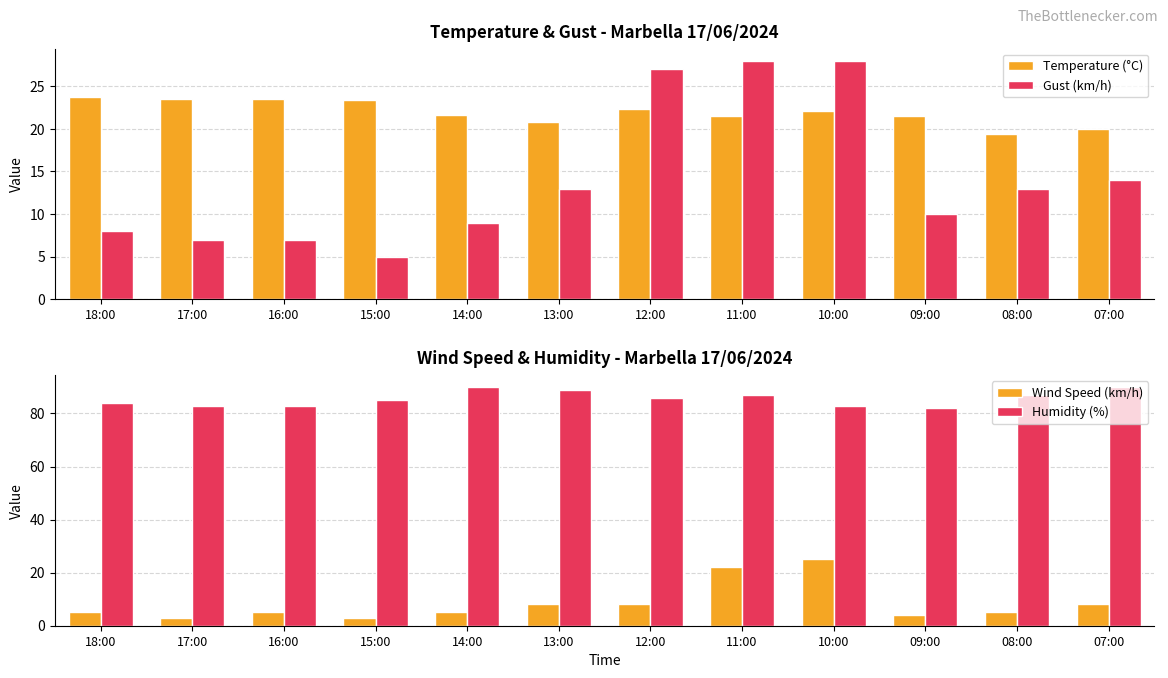

How many Humidity (%) values are between 83 and 89?

9